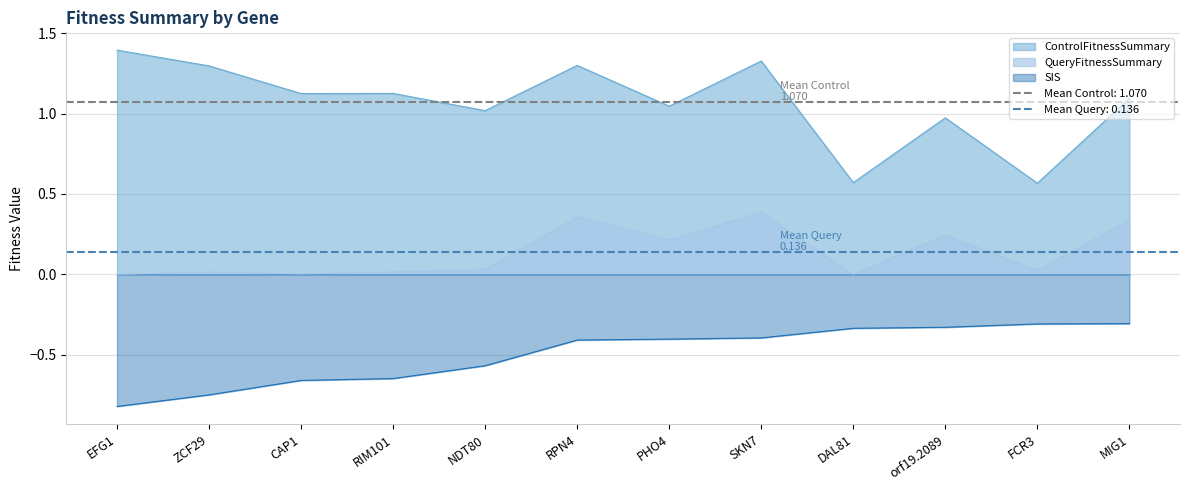

List the series in order of their overall mean, highest first.

ControlFitnessSummary, QueryFitnessSummary, SIS